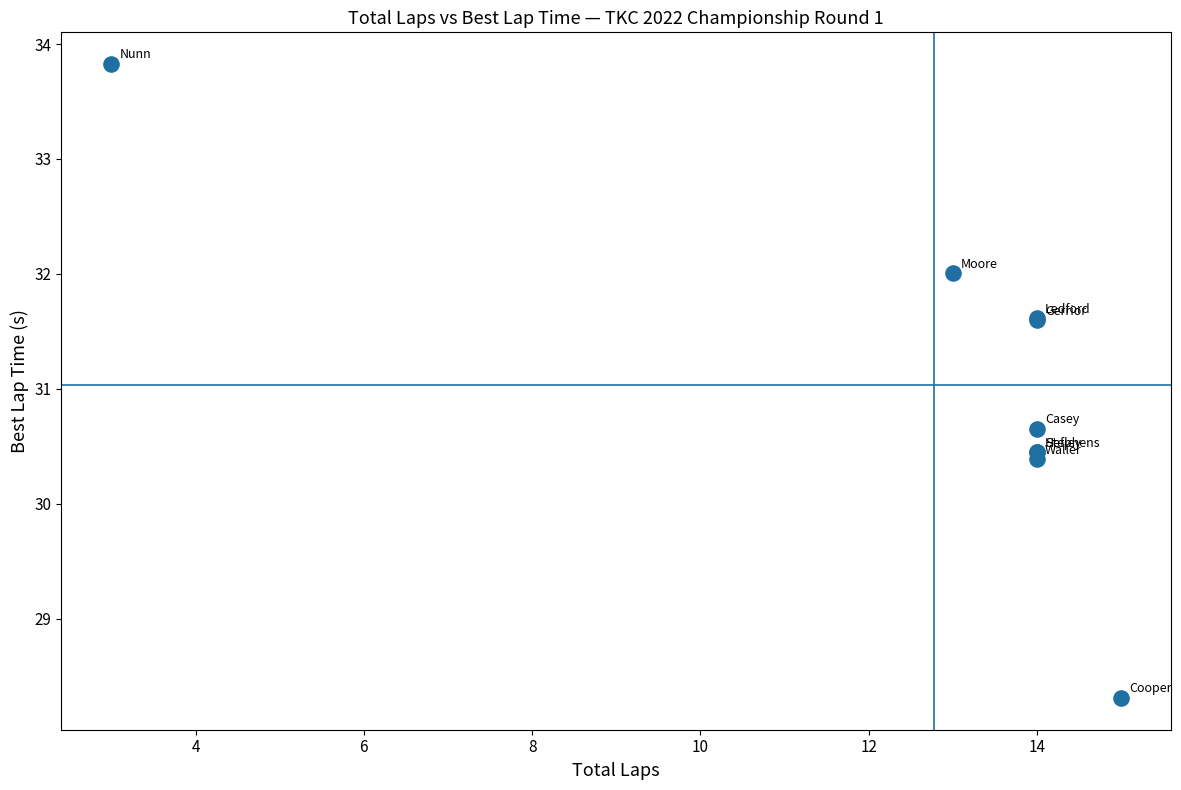

What Y value in the scatter plot is closest to 31?

30.7